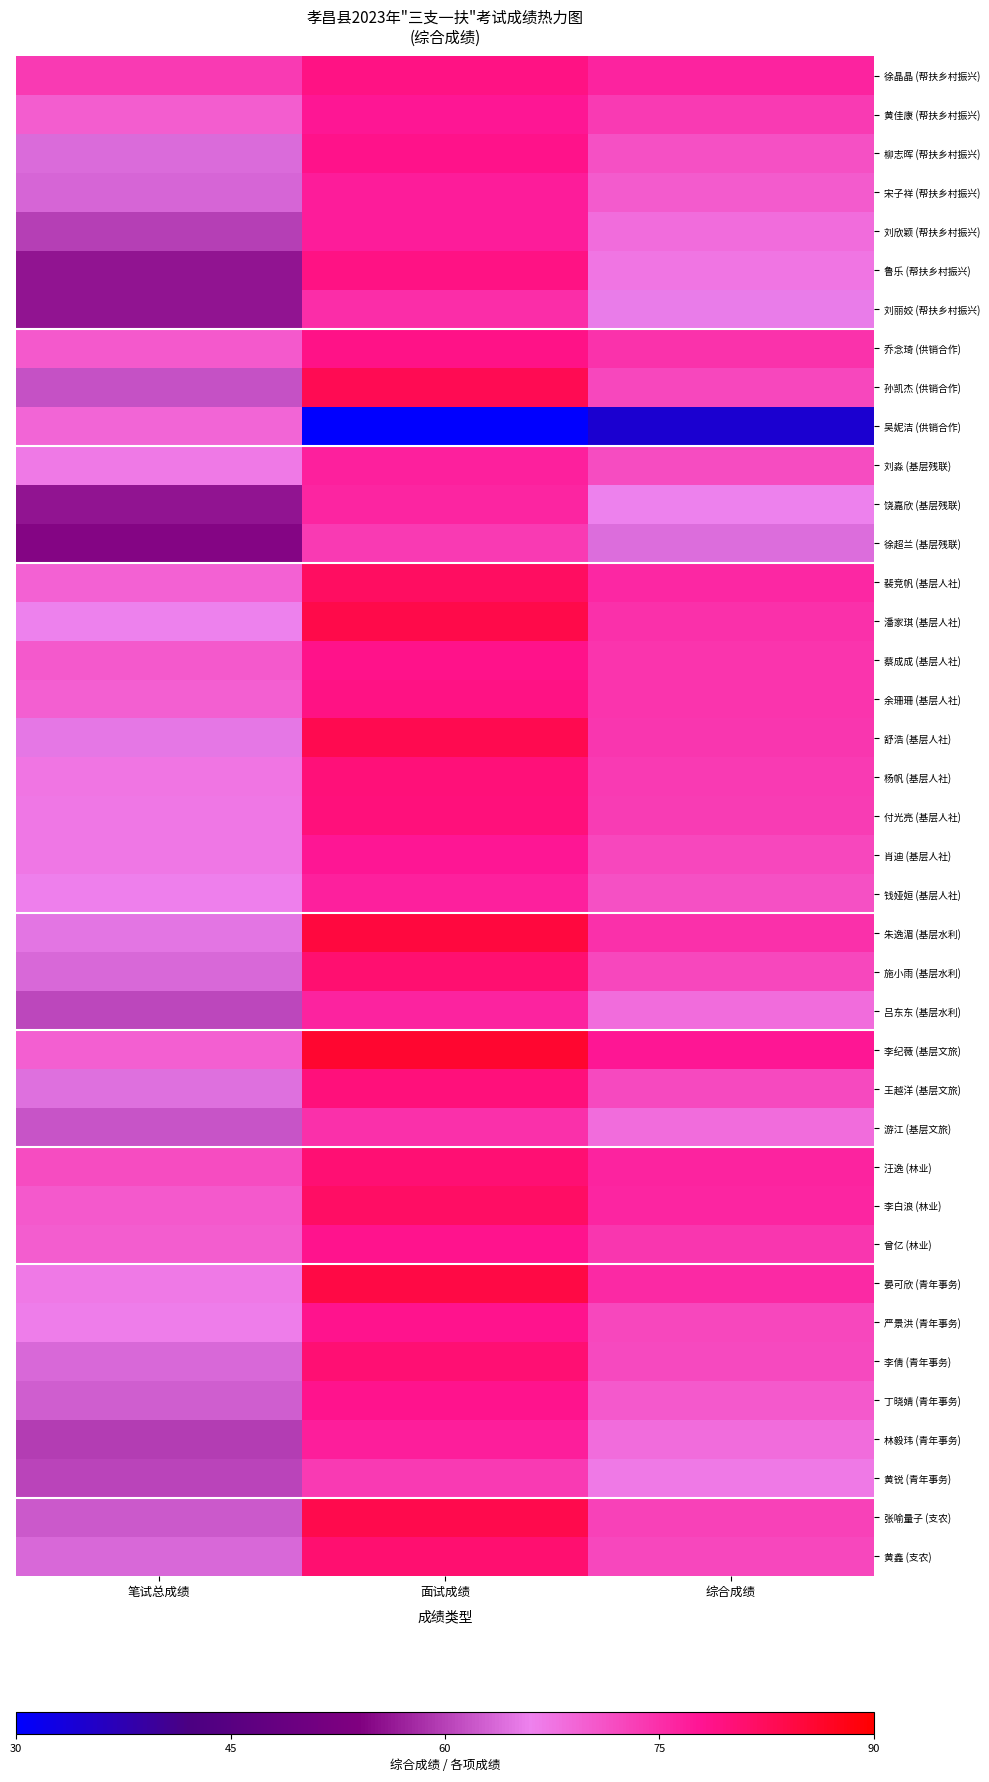

Reading left to right, what are all the values shown in this chart?

徐晶晶 (帮扶乡村振兴): 笔试总成绩=73.6	面试成绩=79.0	综合成绩=76.3
黄佳康 (帮扶乡村振兴): 笔试总成绩=69.9	面试成绩=77.6	综合成绩=73.8
柳志晖 (帮扶乡村振兴): 笔试总成绩=63.9	面试成绩=78.6	综合成绩=71.2
宋子祥 (帮扶乡村振兴): 笔试总成绩=63.4	面试成绩=77.0	综合成绩=70.2
刘欣颖 (帮扶乡村振兴): 笔试总成绩=59.8	面试成绩=77.0	综合成绩=68.4
鲁乐 (帮扶乡村振兴): 笔试总成绩=55.8	面试成绩=79.0	综合成绩=67.4
刘丽姣 (帮扶乡村振兴): 笔试总成绩=55.8	面试成绩=75.2	综合成绩=65.5
乔念琦 (供销合作): 笔试总成绩=70.5	面试成绩=78.8	综合成绩=74.7
孙凯杰 (供销合作): 笔试总成绩=61.5	面试成绩=83.0	综合成绩=72.2
吴妮洁 (供销合作): 笔试总成绩=69.0	面试成绩=0.0	综合成绩=34.5
刘淼 (基层残联): 笔试总成绩=66.9	面试成绩=76.6	综合成绩=71.8
饶嘉欣 (基层残联): 笔试总成绩=56.0	面试成绩=76.0	综合成绩=66.0
徐超兰 (基层残联): 笔试总成绩=54.5	面试成绩=73.6	综合成绩=64.0
裴竞帆 (基层人社): 笔试总成绩=69.5	面试成绩=82.0	综合成绩=75.8
潘家琪 (基层人社): 笔试总成绩=65.9	面试成绩=83.8	综合成绩=74.8
蔡成成 (基层人社): 笔试总成绩=70.4	面试成绩=78.6	综合成绩=74.5
余珊珊 (基层人社): 笔试总成绩=69.7	面试成绩=79.2	综合成绩=74.5
舒浩 (基层人社): 笔试总成绩=65.1	面试成绩=83.4	综合成绩=74.2
杨帆 (基层人社): 笔试总成绩=67.3	面试成绩=80.0	综合成绩=73.7
付光亮 (基层人社): 笔试总成绩=67.2	面试成绩=79.8	综合成绩=73.5
肖迪 (基层人社): 笔试总成绩=67.1	面试成绩=77.6	综合成绩=72.3
钱娅姮 (基层人社): 笔试总成绩=66.1	面试成绩=76.6	综合成绩=71.3
朱逸湄 (基层水利): 笔试总成绩=64.9	面试成绩=84.8	综合成绩=74.8
施小雨 (基层水利): 笔试总成绩=63.6	面试成绩=80.8	综合成绩=72.2
吕东东 (基层水利): 笔试总成绩=60.5	面试成绩=76.2	综合成绩=68.3
李纪薇 (基层文旅): 笔试总成绩=69.7	面试成绩=85.8	综合成绩=77.8
王越洋 (基层文旅): 笔试总成绩=64.4	面试成绩=79.8	综合成绩=72.1
游江 (基层文旅): 笔试总成绩=61.8	面试成绩=74.8	综合成绩=68.3
汪逸 (林业): 笔试总成绩=71.9	面试成绩=80.6	综合成绩=76.2
李白浪 (林业): 笔试总成绩=70.5	面试成绩=81.6	综合成绩=76.0
曾亿 (林业): 笔试总成绩=69.9	面试成绩=78.4	综合成绩=74.2
晏可欣 (青年事务): 笔试总成绩=66.9	面试成绩=84.2	综合成绩=75.5
严景洪 (青年事务): 笔试总成绩=66.4	面试成绩=78.4	综合成绩=72.4
李倩 (青年事务): 笔试总成绩=63.7	面试成绩=80.6	综合成绩=72.2
丁晓婧 (青年事务): 笔试总成绩=62.6	面试成绩=78.4	综合成绩=70.5
林毅玮 (青年事务): 笔试总成绩=59.7	面试成绩=76.8	综合成绩=68.2
黄锐 (青年事务): 笔试总成绩=60.4	面试成绩=73.6	综合成绩=67.0
张喻量子 (支农): 笔试总成绩=62.2	面试成绩=83.6	综合成绩=72.9
黄鑫 (支农): 笔试总成绩=63.7	面试成绩=80.8	综合成绩=72.2